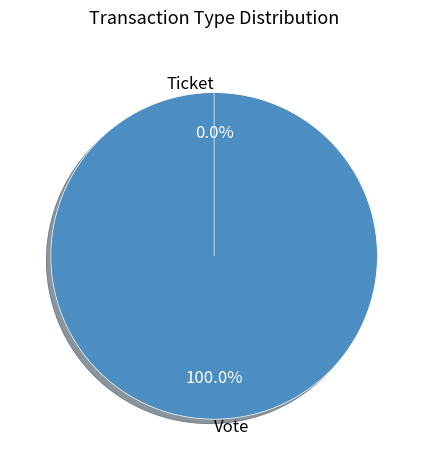

Is there any slice that represents more than half of the pie?

Yes